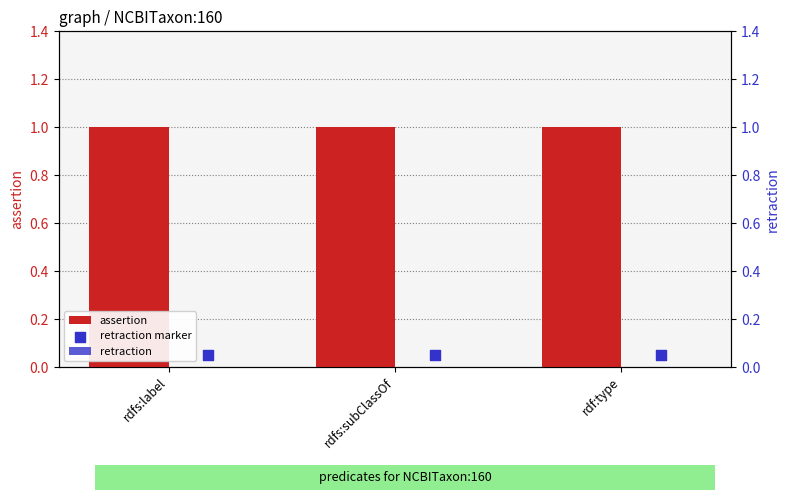

At which category is the sum across all series the highest?

rdfs:label